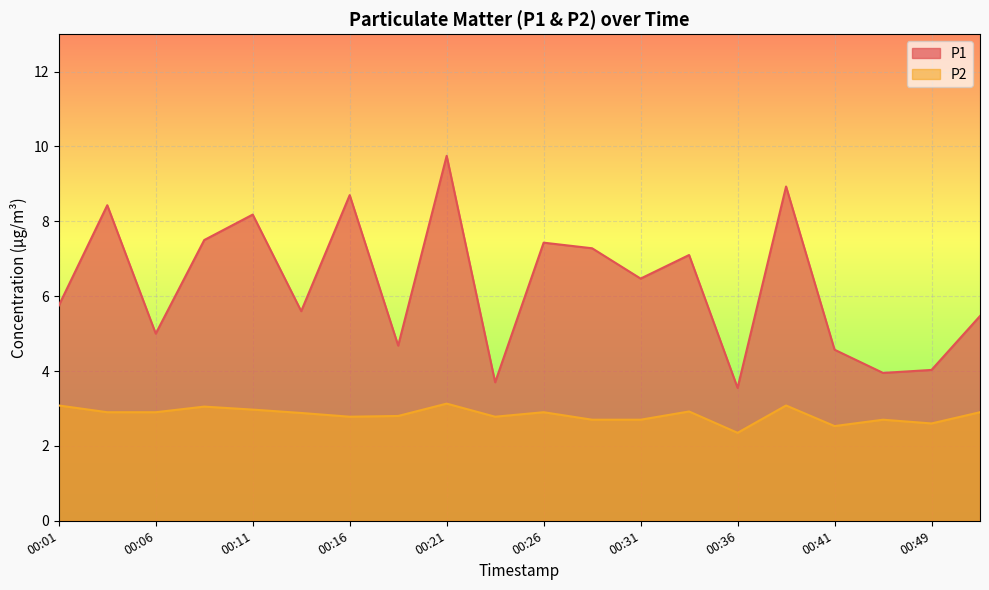

What is the maximum value for P2?

3.1